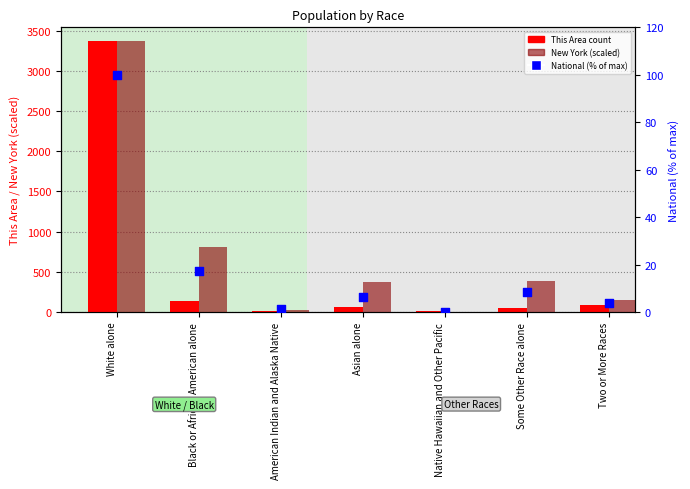

Which series has the widest spread of Y values?

New York (scaled)